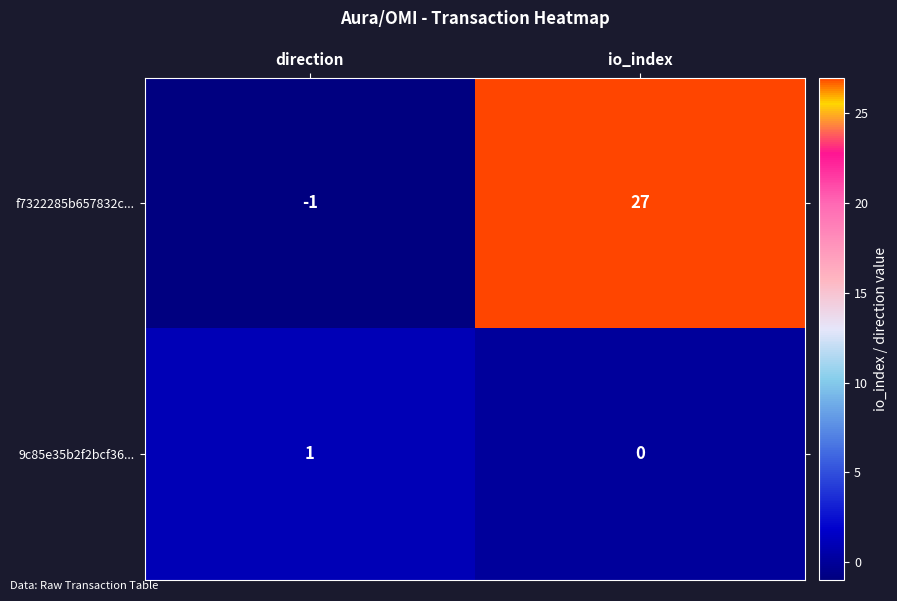

Which category has the highest value across all series?

io_index